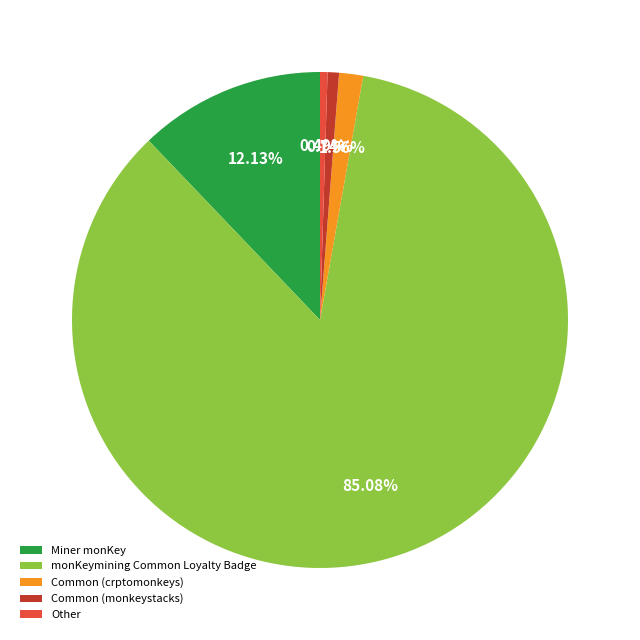

What percentage is NOT represented by monKeymining Common Loyalty Badge?

14.9%